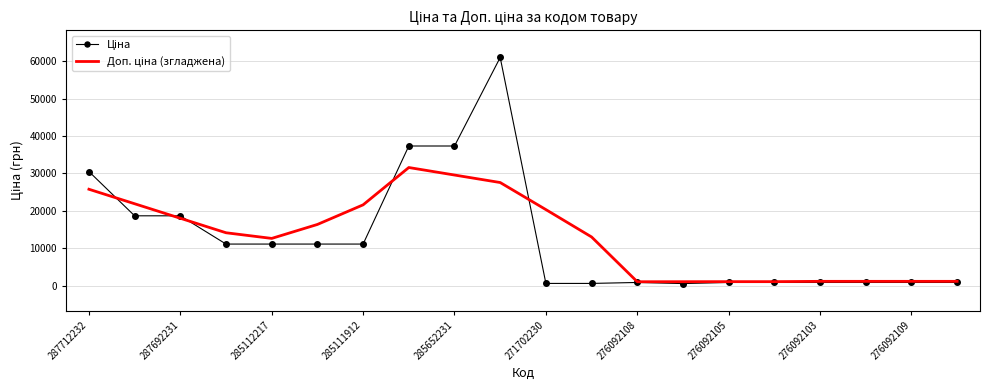

How many interior local valleys does the Ціна series have?

1